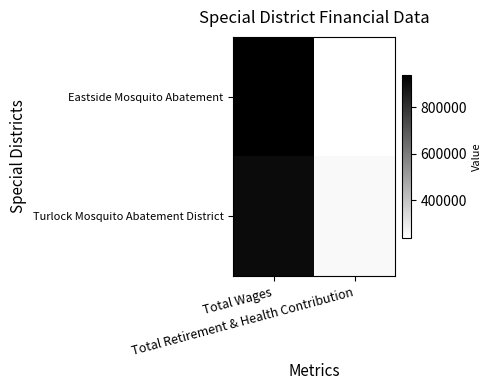

Count the number of data series in this chart.

2